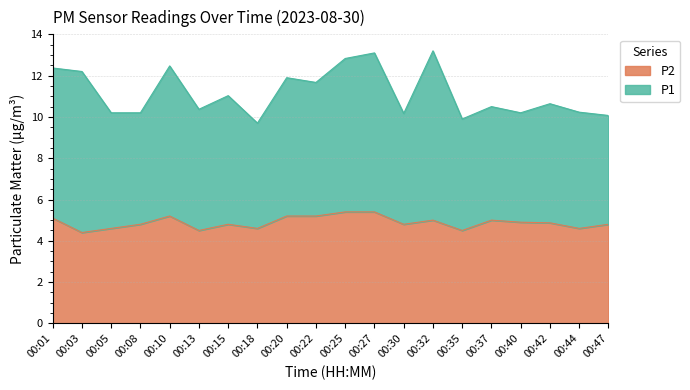

Where is the data nearest to the value 4?

00:03